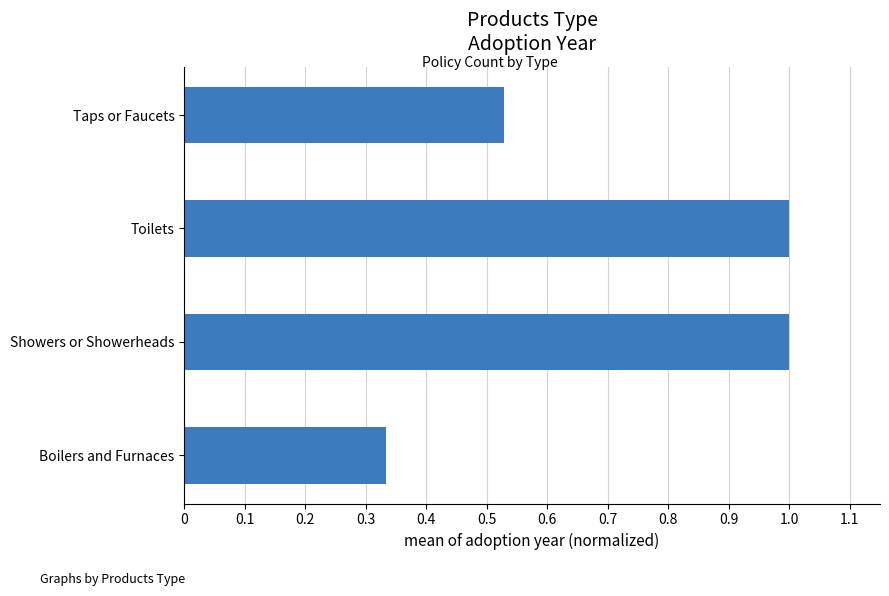

Between Boilers and Furnaces and Taps or Faucets, which is larger?

Taps or Faucets